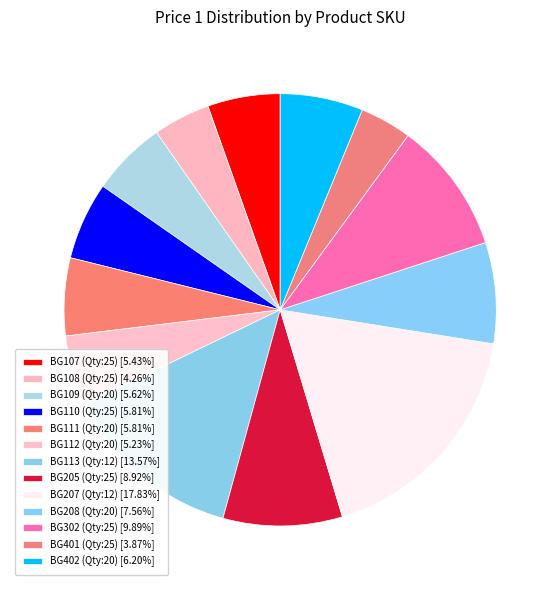

Count the number of slices in the pie.

13